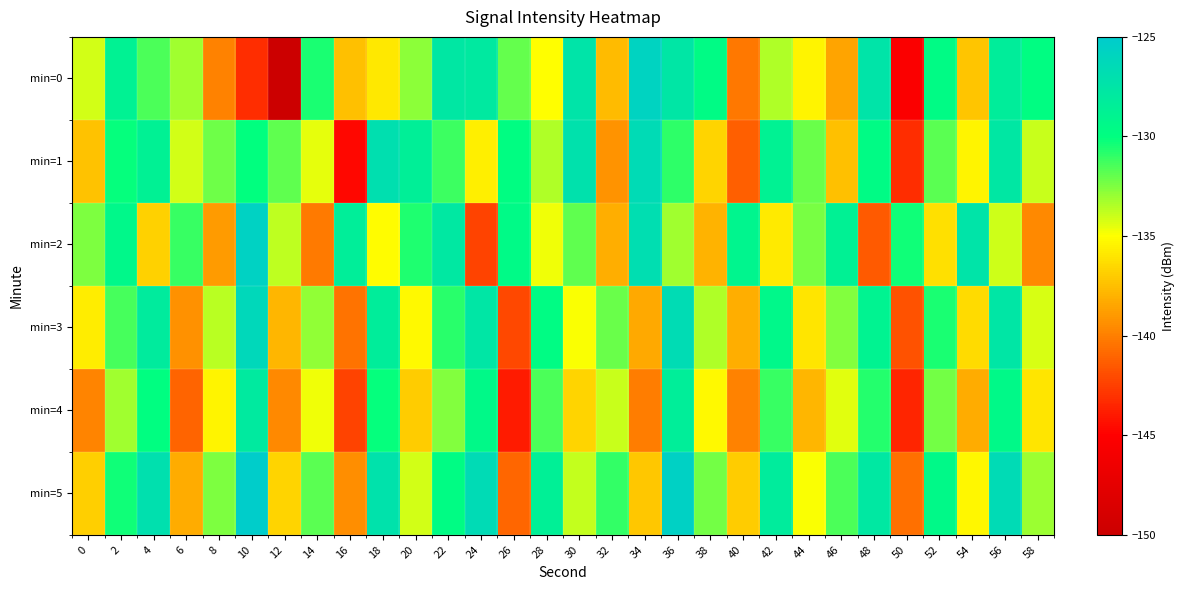

At which category is the sum across all series the highest?

36